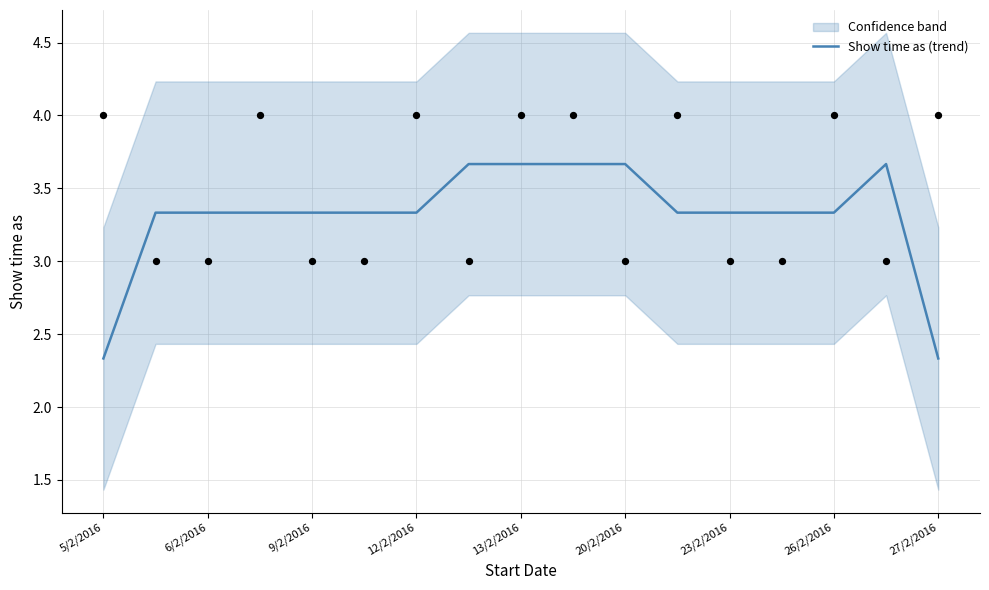

True or false: Show time as (trend) has a value of 2.3 at 5/2/2016.

True